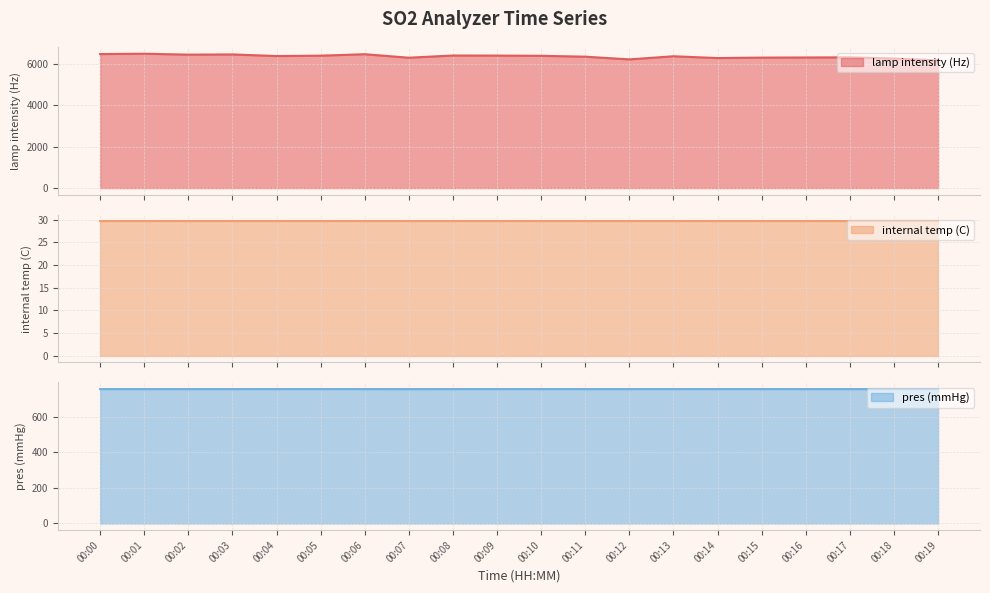

How many pres (mmHg) values are between 756 and 757?

20